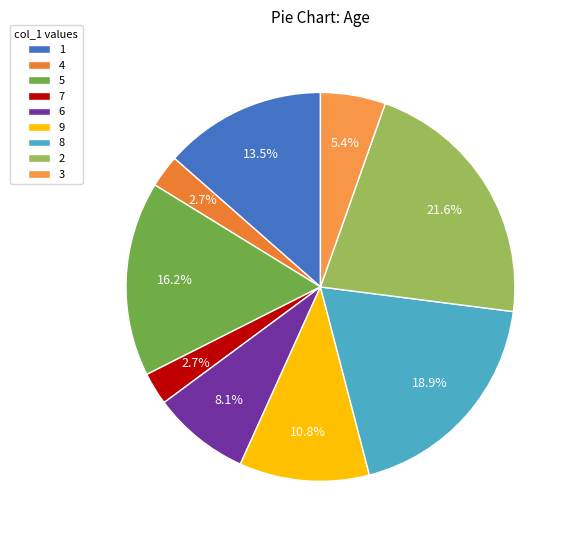

How many slices are in this pie chart?

9